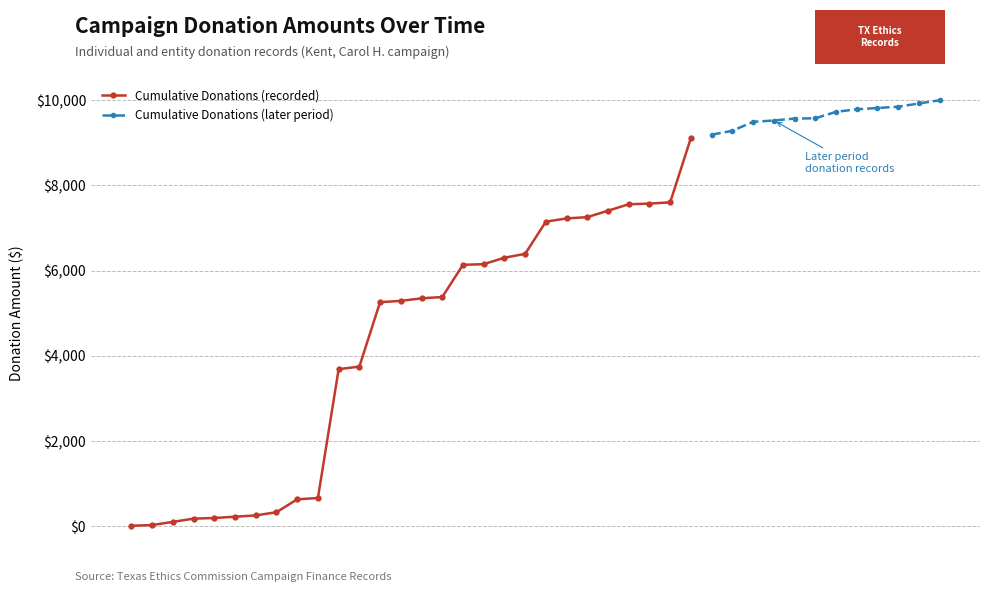

True or false: the data shows 150 at 6/30/2009.

False